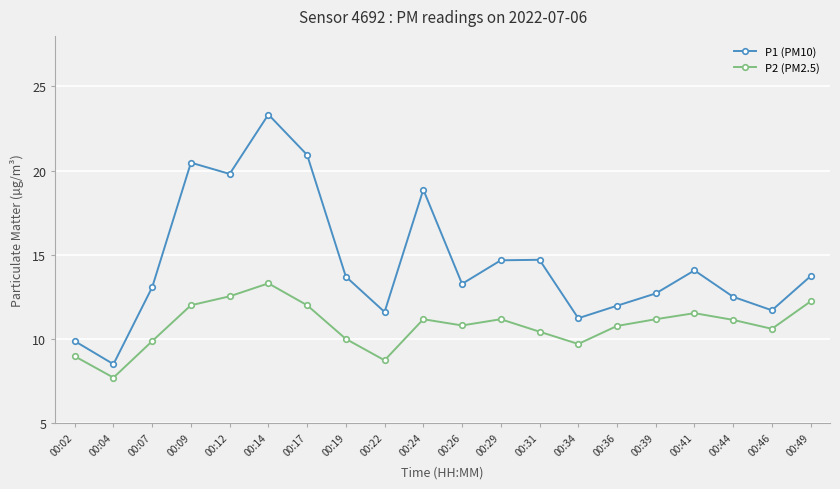

What is the spread (max minus min) of values at 00:17?

8.9